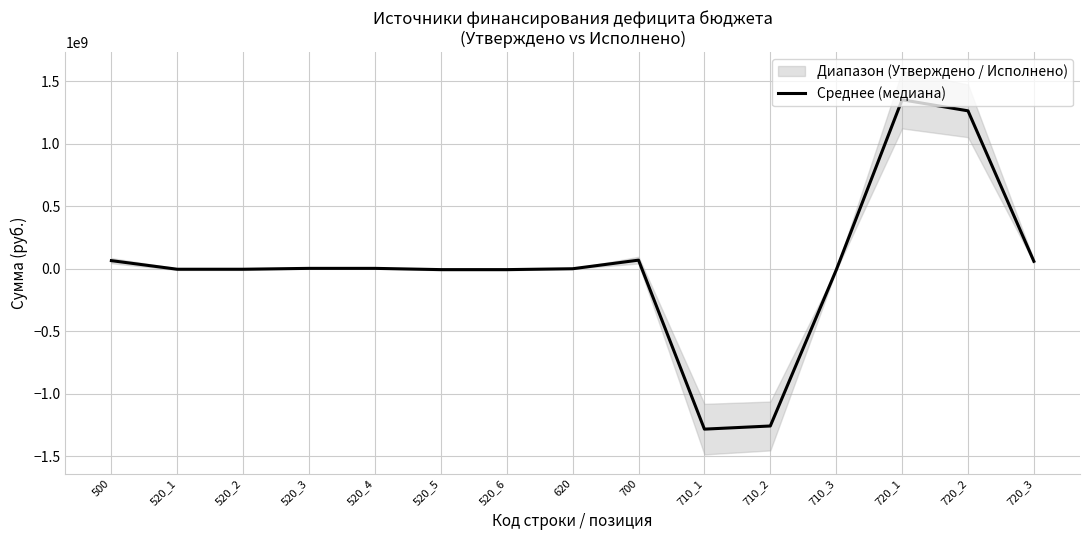

Which label corresponds to the largest value in the chart?

720_1